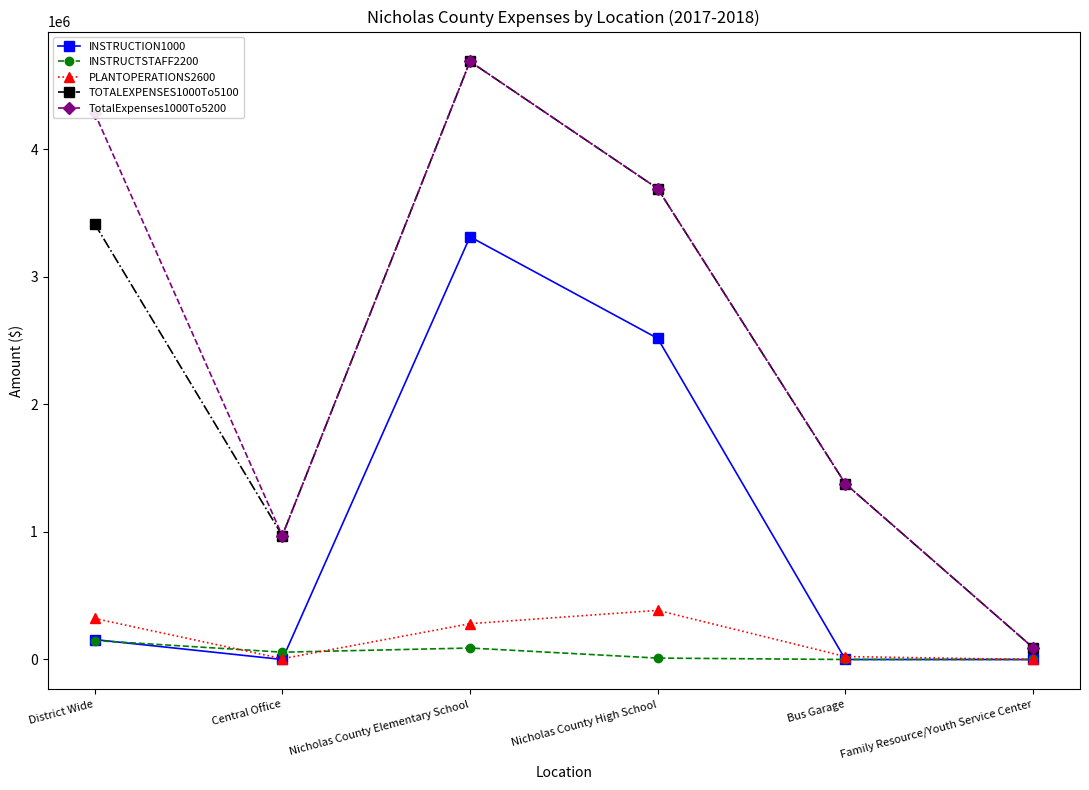

What are all the series names shown in the legend?

INSTRUCTION1000, INSTRUCTSTAFF2200, PLANTOPERATIONS2600, TOTALEXPENSES1000To5100, TotalExpenses1000To5200